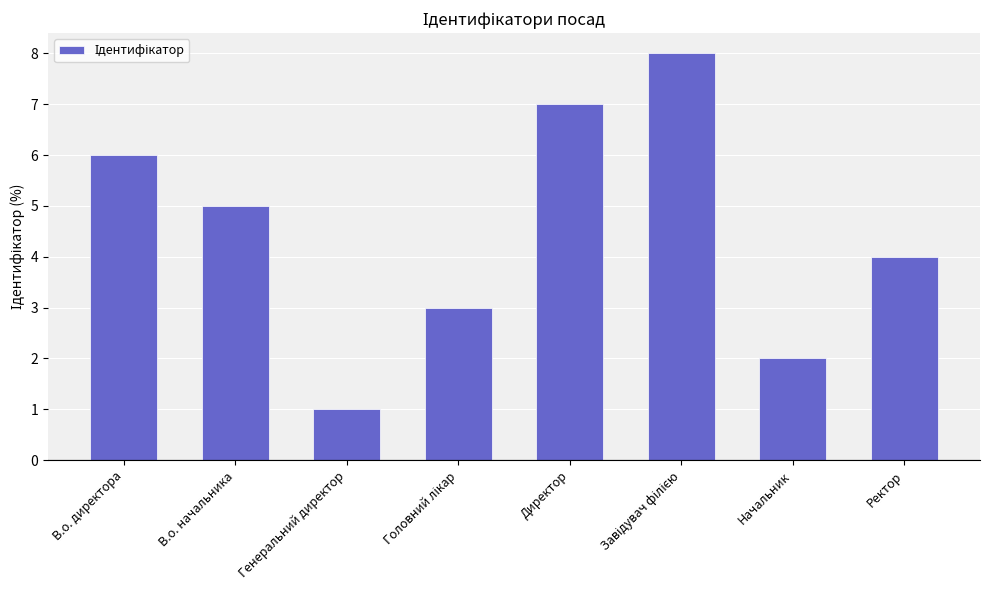

What value does the data have at В.о. начальника?

5